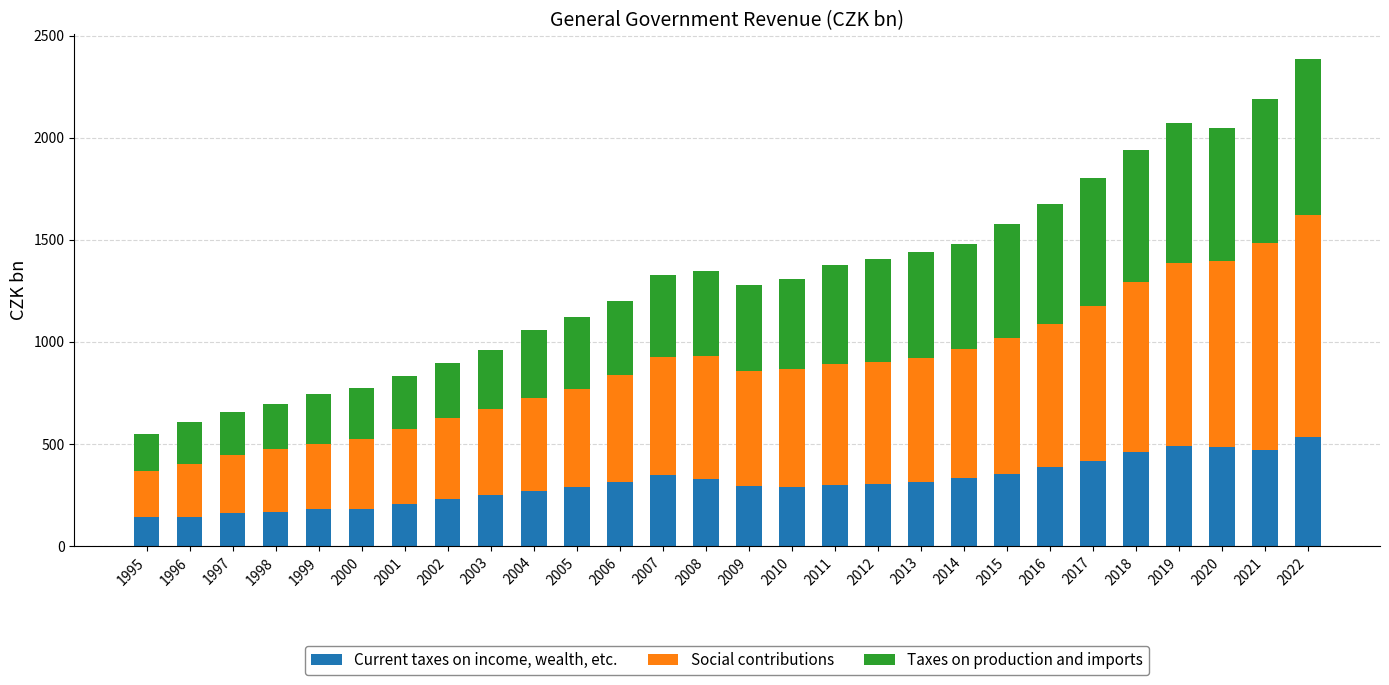

True or false: Current taxes on income, wealth, etc. has a value of 281.1 at 1997.

False